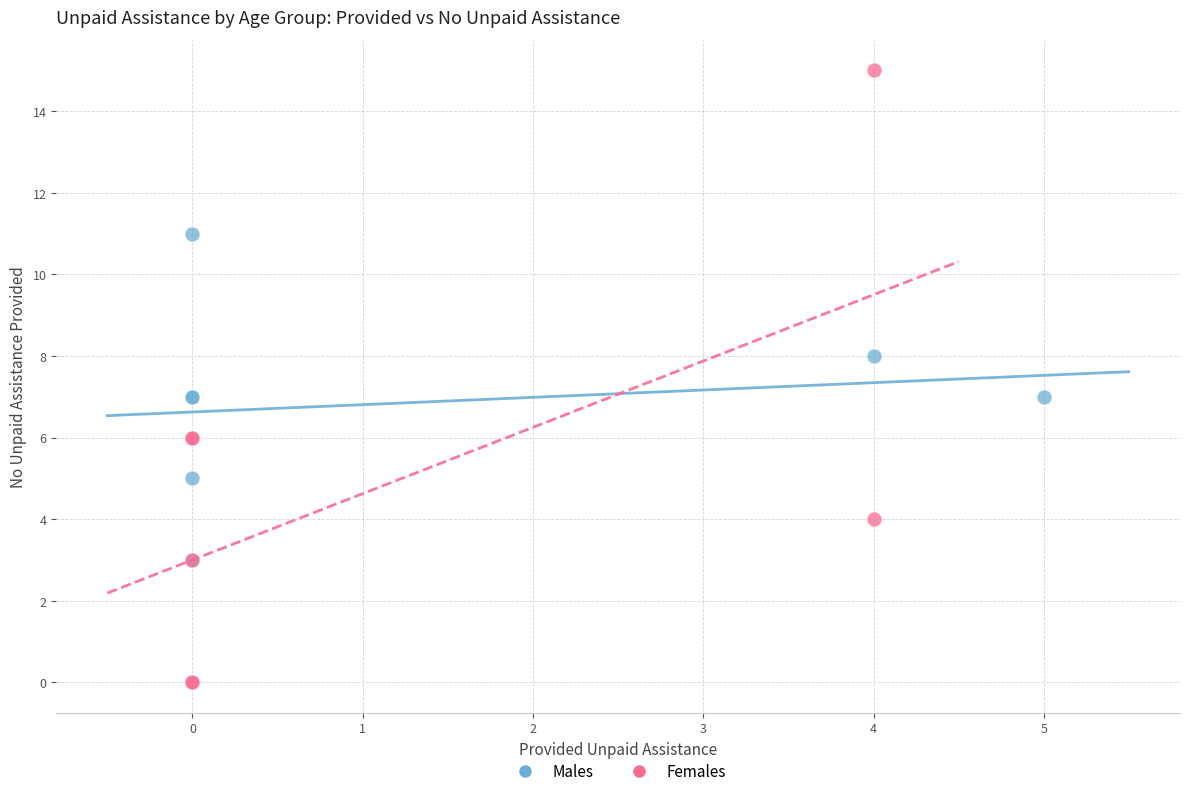

Which series reaches the maximum Y coordinate?

Females